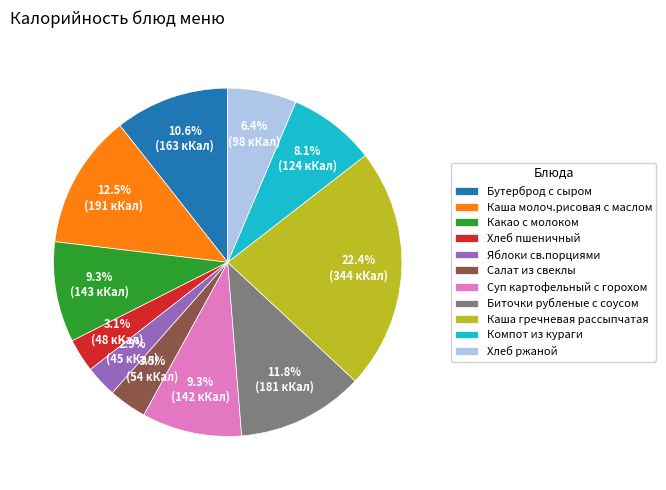

To the nearest percent, what percentage of the pie is Яблоки св.порциями?

3%